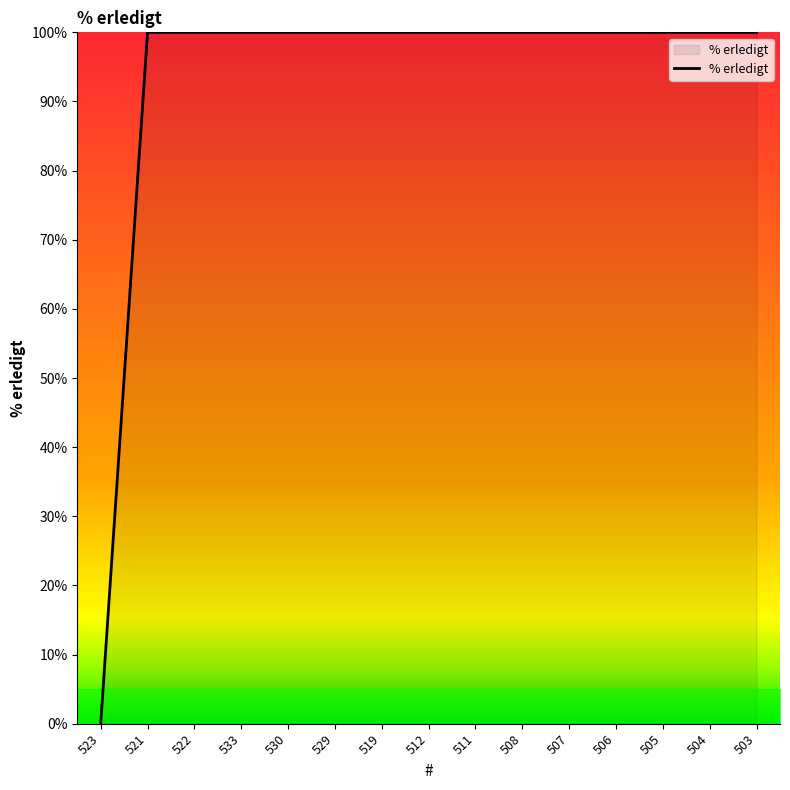

The value at 529 is 100. True or false?

True